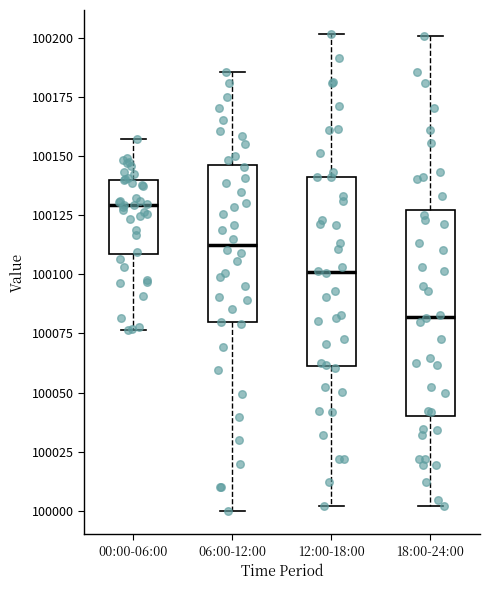

Which box is the tallest, from its lower edge to its upper edge?

18:00-24:00